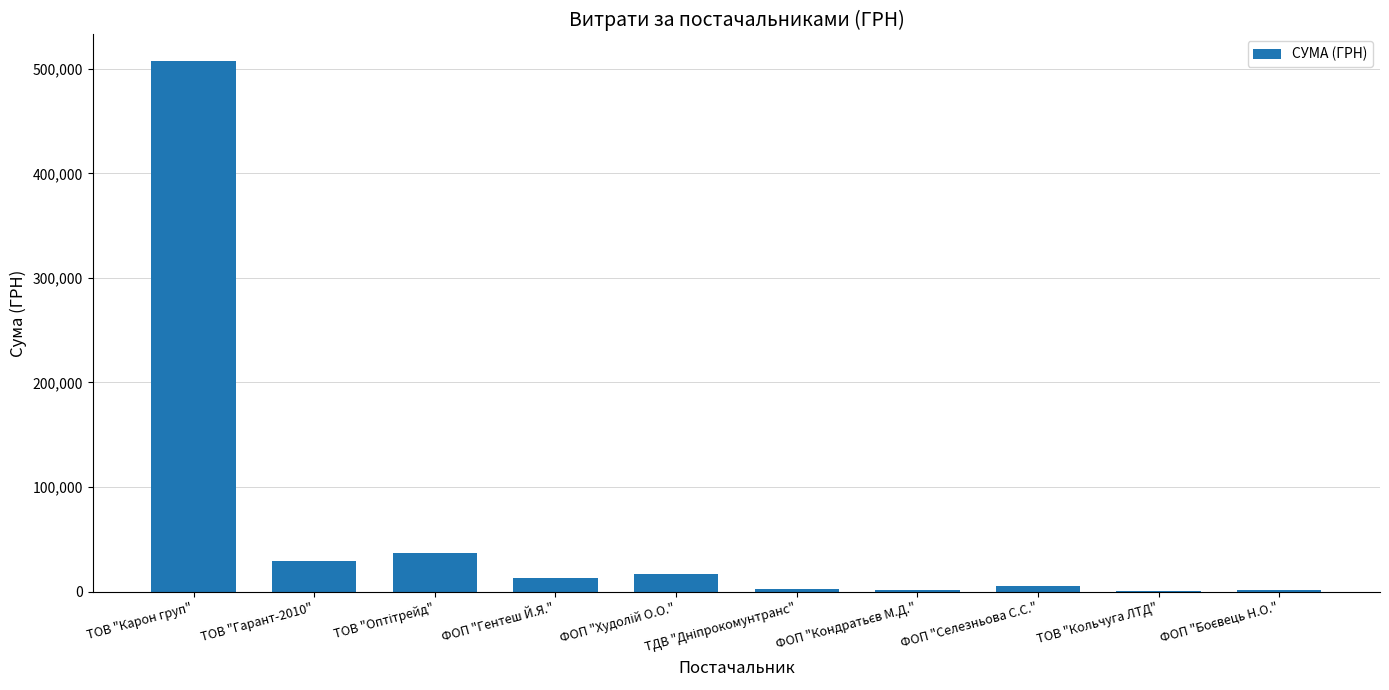

Is it true that the value at ТОВ "Гарант-2010" is 28954.0?

True